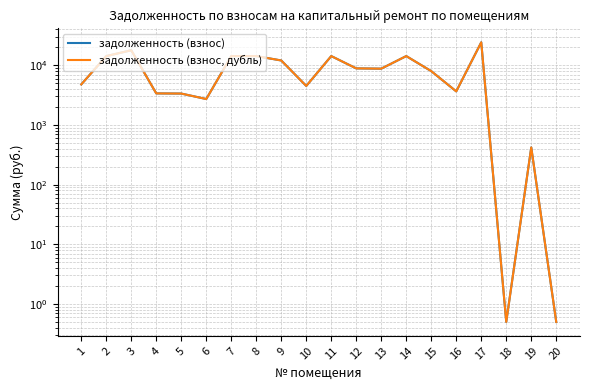

What is the value of the задолженность (взнос, дубль) point at the 9th from the left?

12035.4